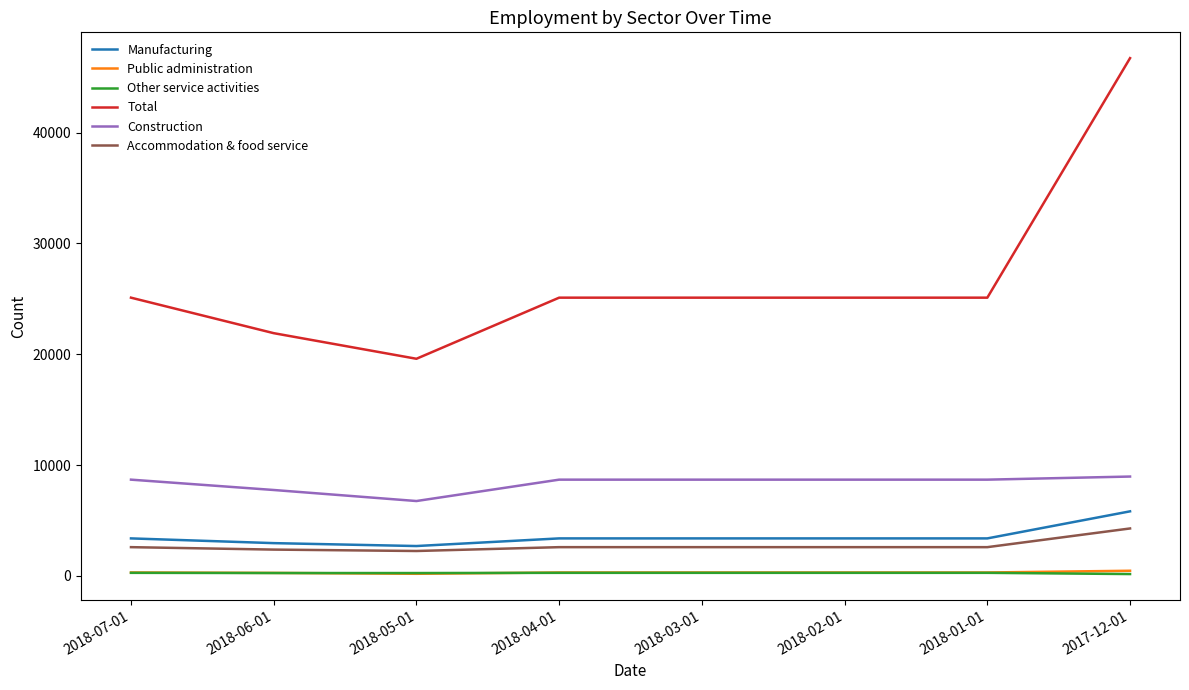

What position from the right is 2018-02-01?

3